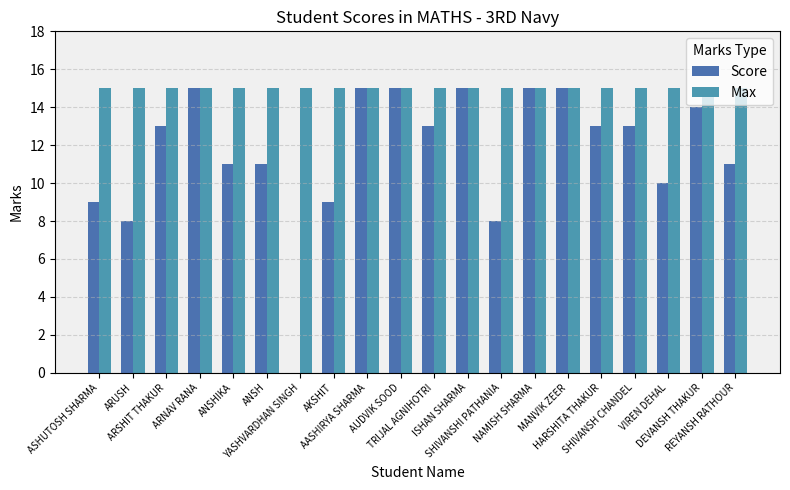

What is the difference between the highest and lowest values at SHIVANSH CHANDEL?

2